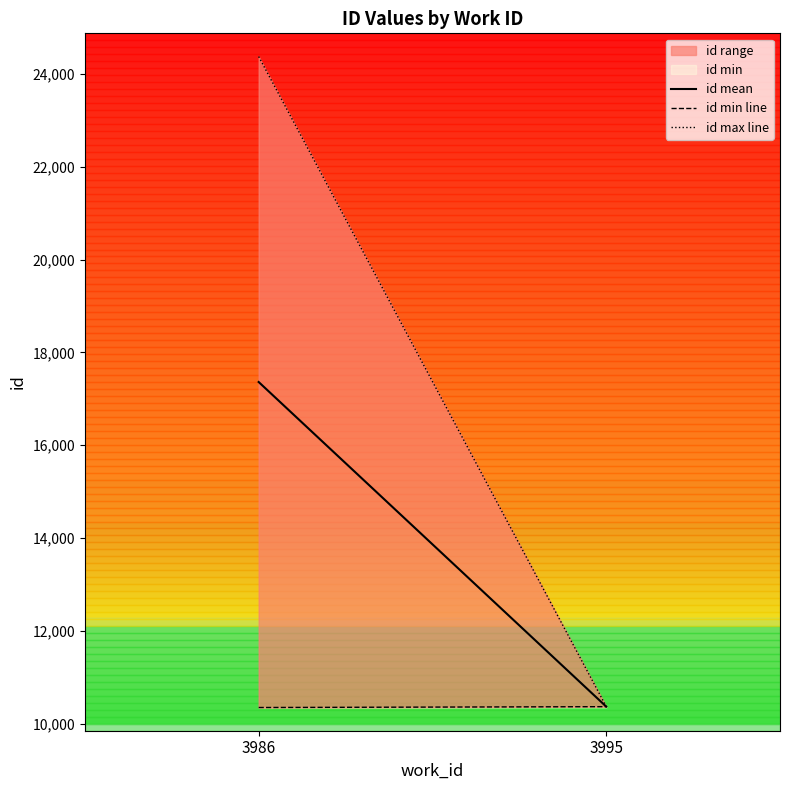

True or false: id mean has a value of 4475.3 at 3995.

False